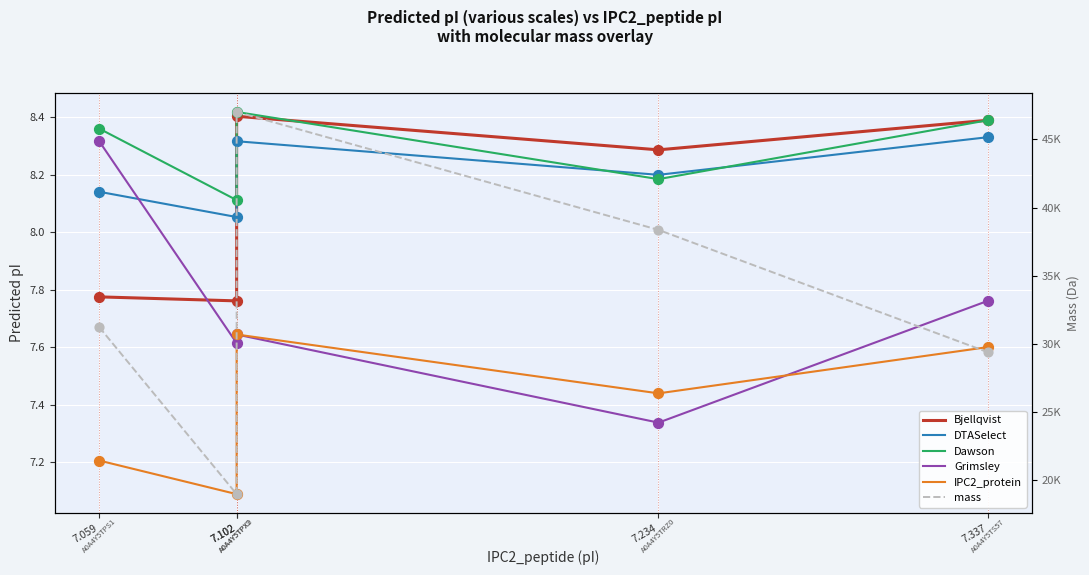

Which series has the largest total across all categories?

mass